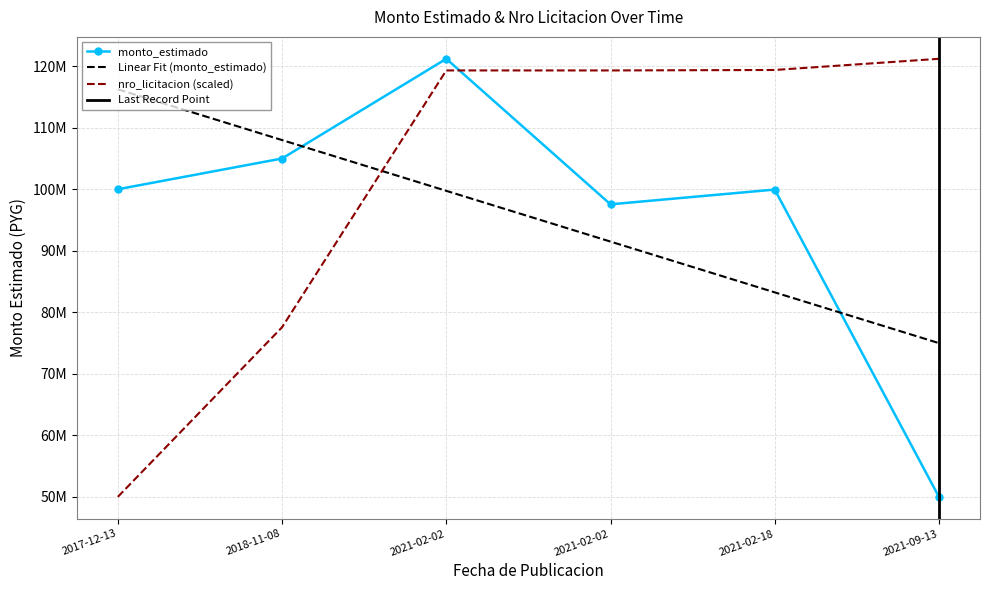

What is the difference between the monto_estimado values at 2021-02-02 and 2021-02-02?

23657031.5